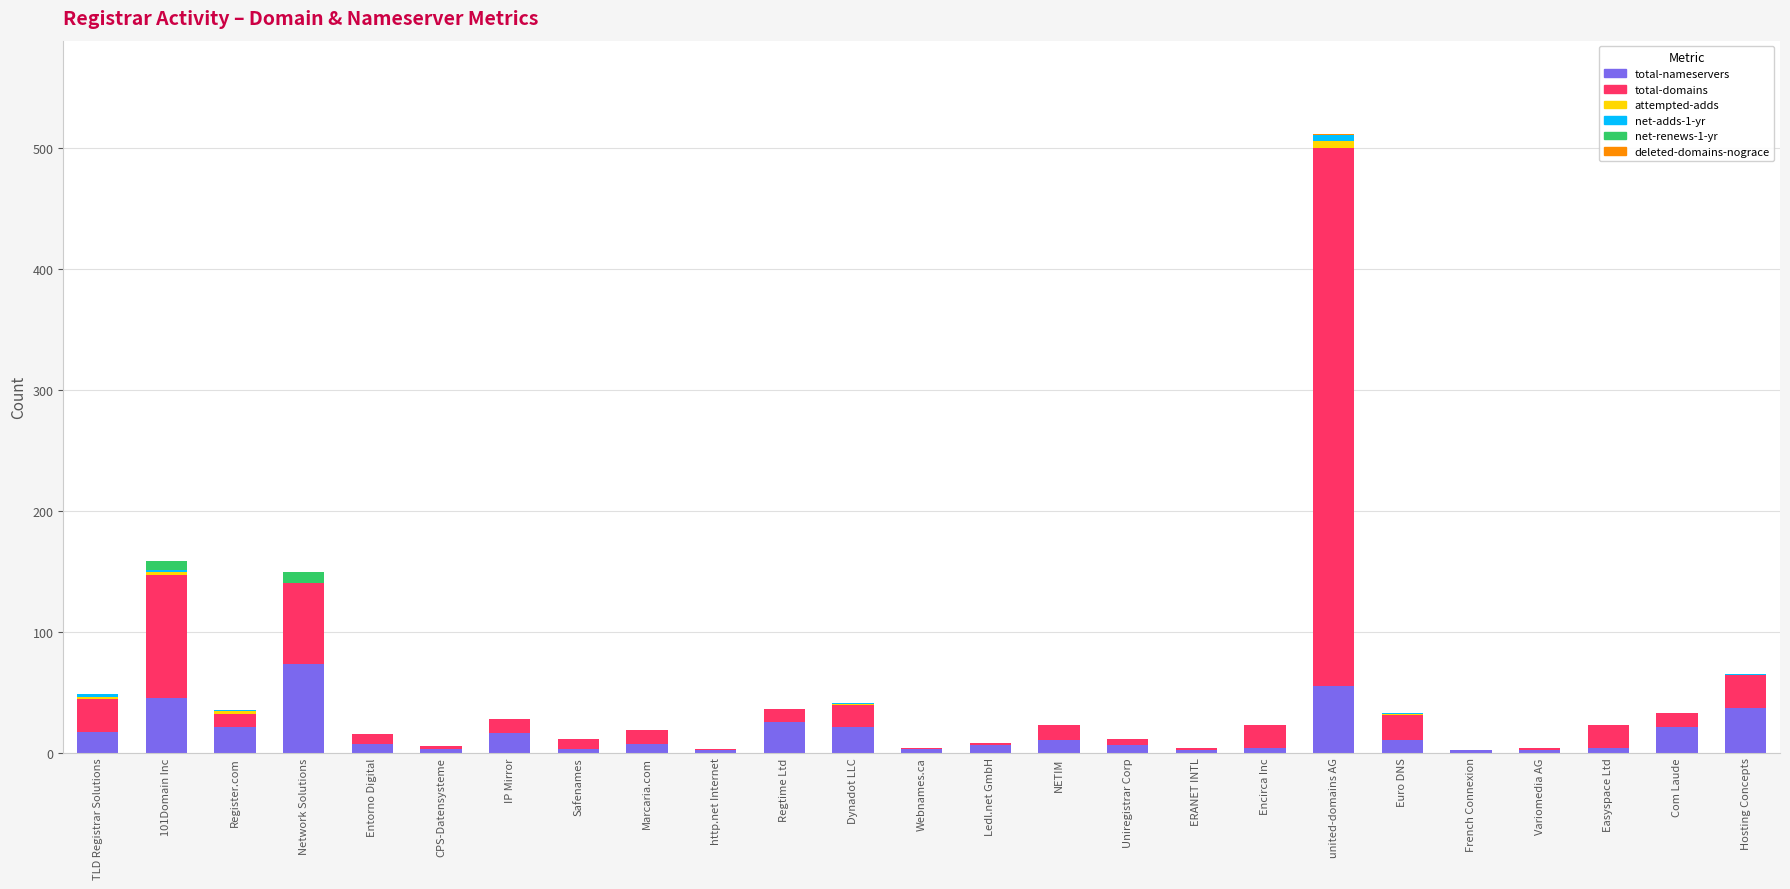

How many data points does each series have?

25